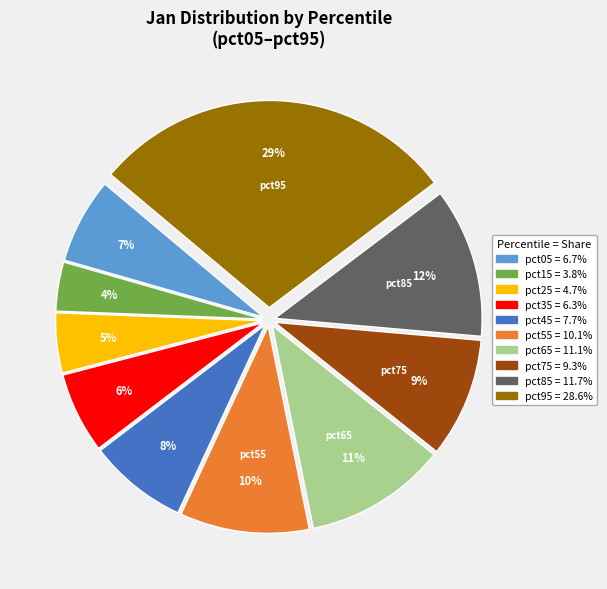

To the nearest percent, what is the difference between the largest and smallest slice percentages?

25%